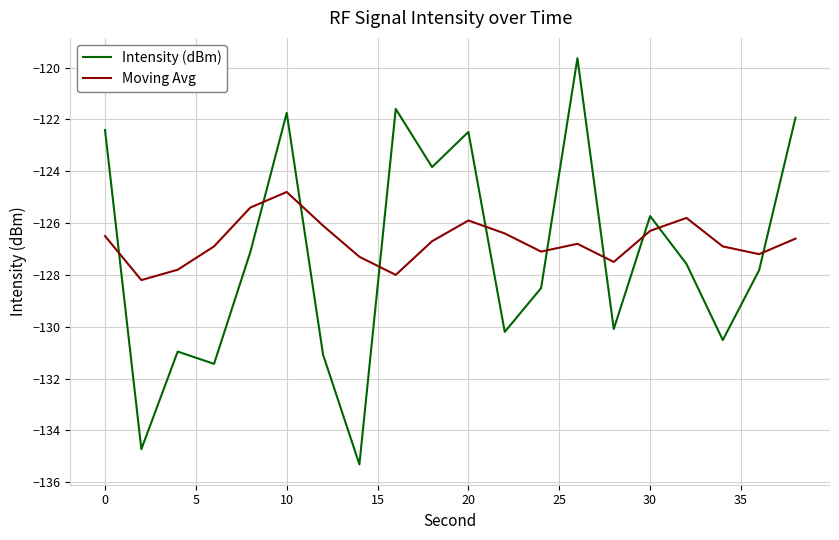

What is the minimum value for Intensity (dBm)?

-135.3